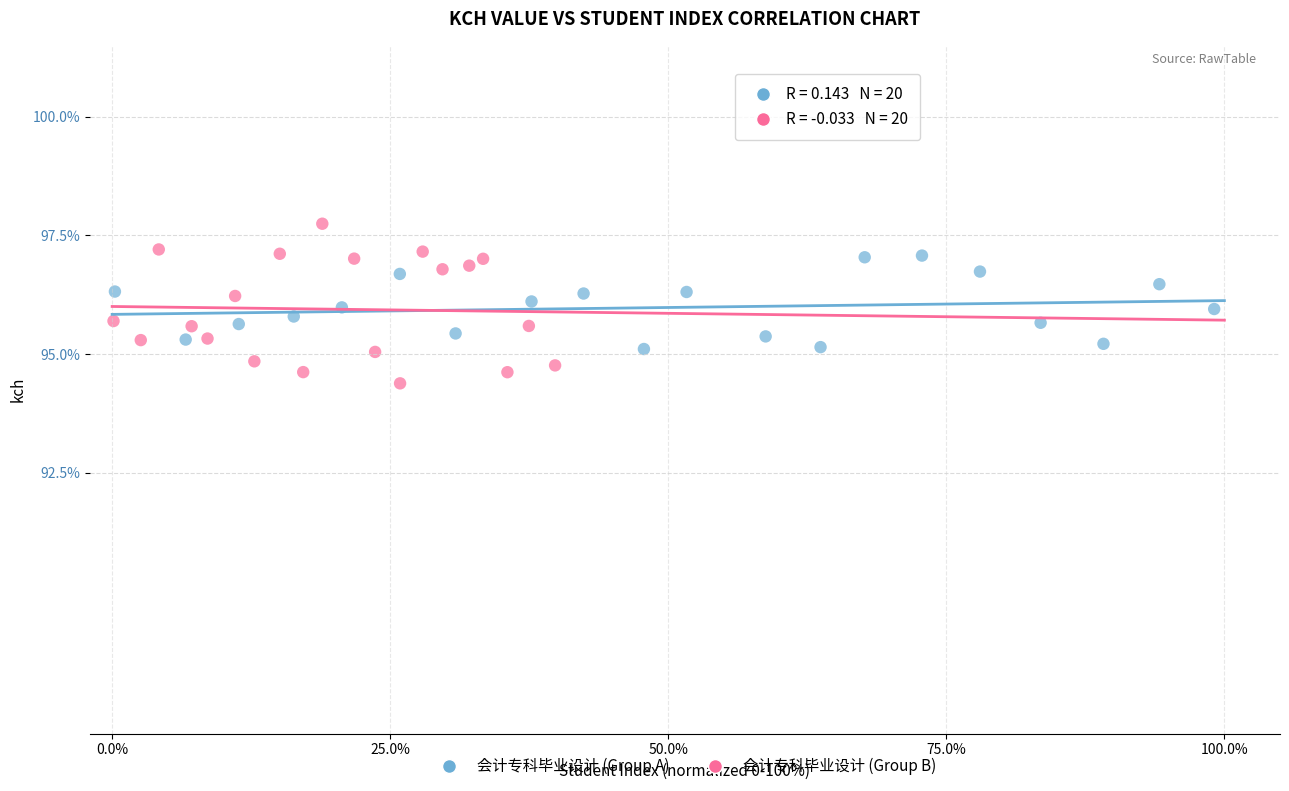

Which series has the widest spread of Y values?

会计专科毕业设计 (Group B)